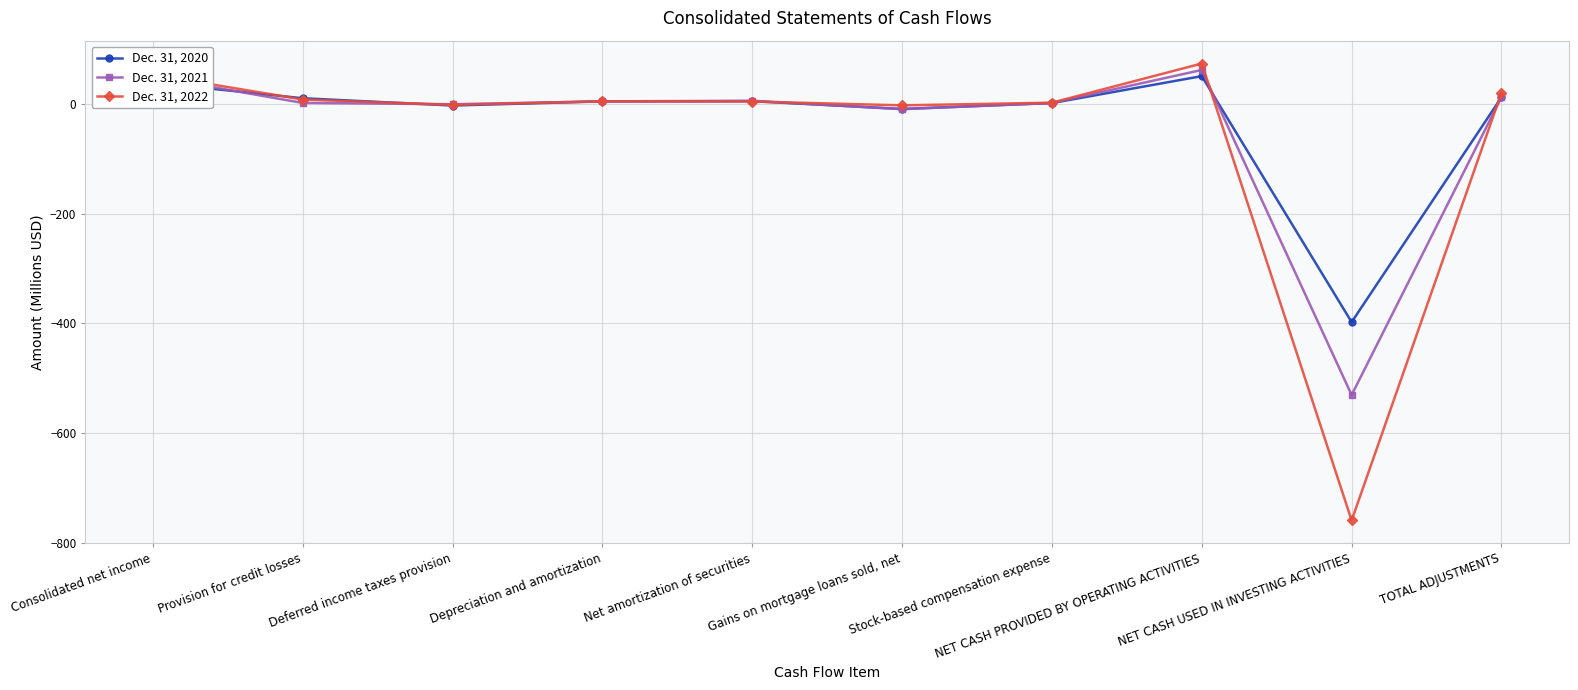

At which category does the chart reach its peak across all series?

NET CASH PROVIDED BY OPERATING ACTIVITIES